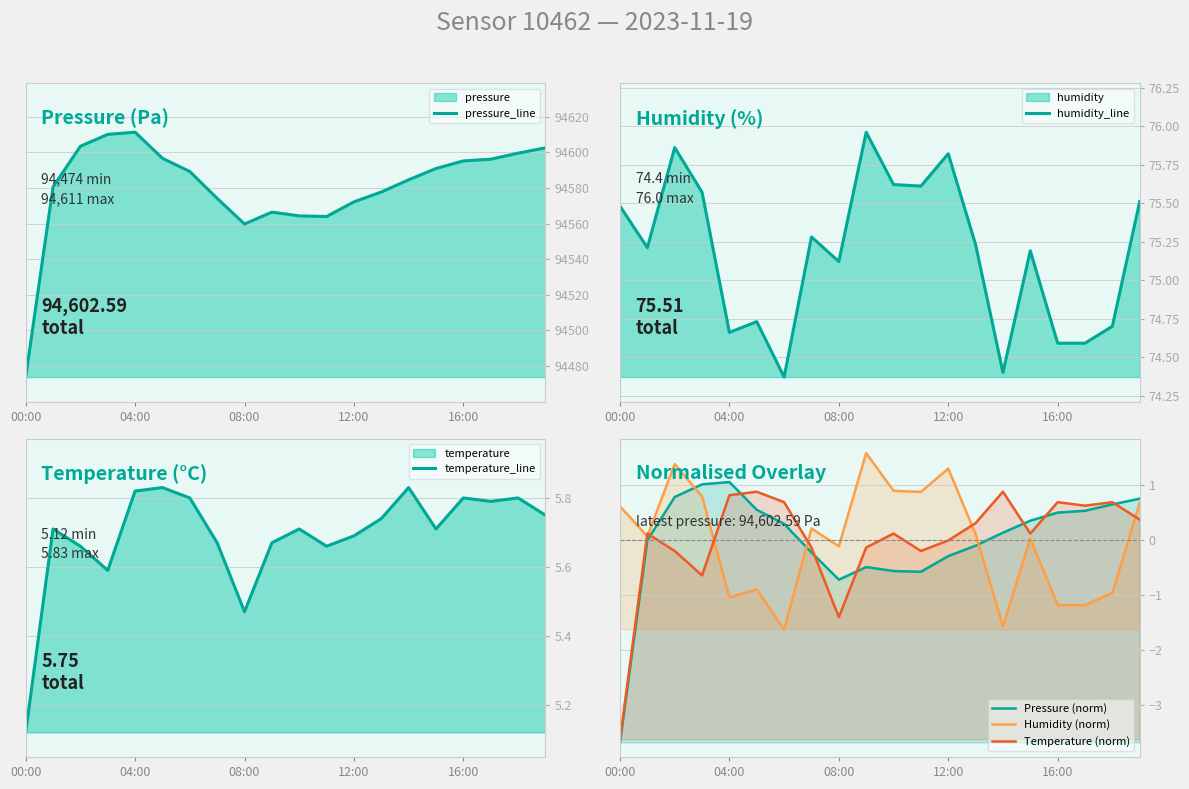

At 6, list the series in order from largest to smallest.

pressure_line, humidity_line, temperature_line, Temperature (norm), Pressure (norm), Humidity (norm)